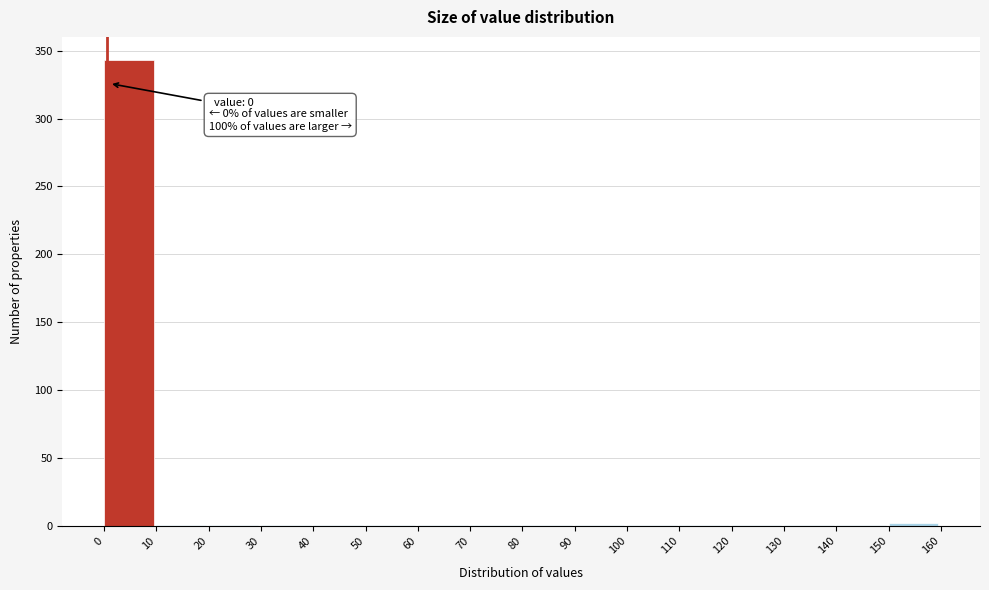

Which range on the x-axis has the tallest bar?

0 to 10